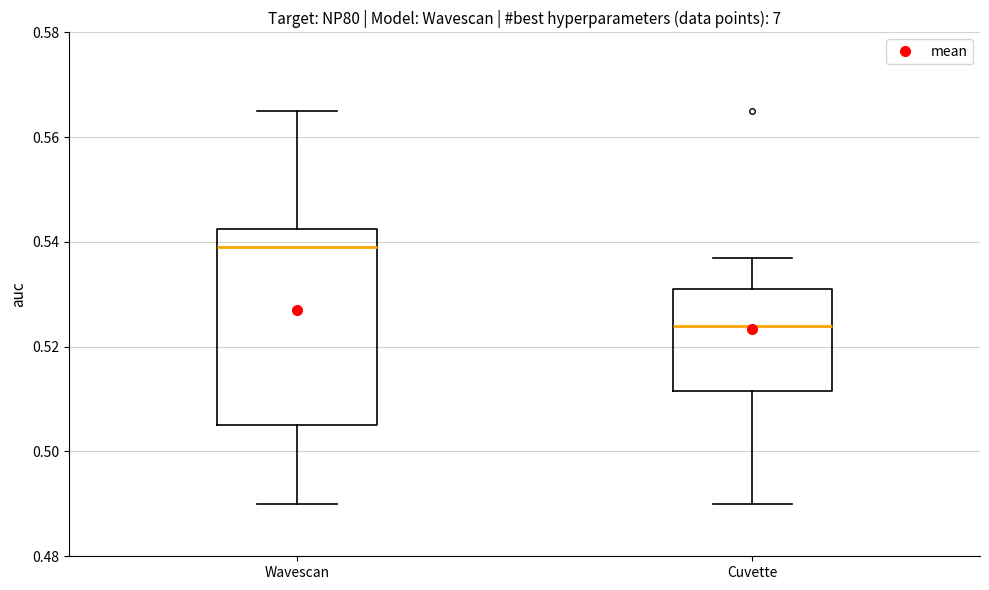

Reading left to right, transcribe this box plot: for each box, give where its median line is, the range the box spans, and where its two whiskers end, as read against the y-axis. The values are not printed on the chart, so give them approximately, as read against the axis.

Wavescan: median 0.540, box 0.506 to 0.542, whiskers 0.490 to 0.566
Cuvette: median 0.524, box 0.512 to 0.532, whiskers 0.490 to 0.538